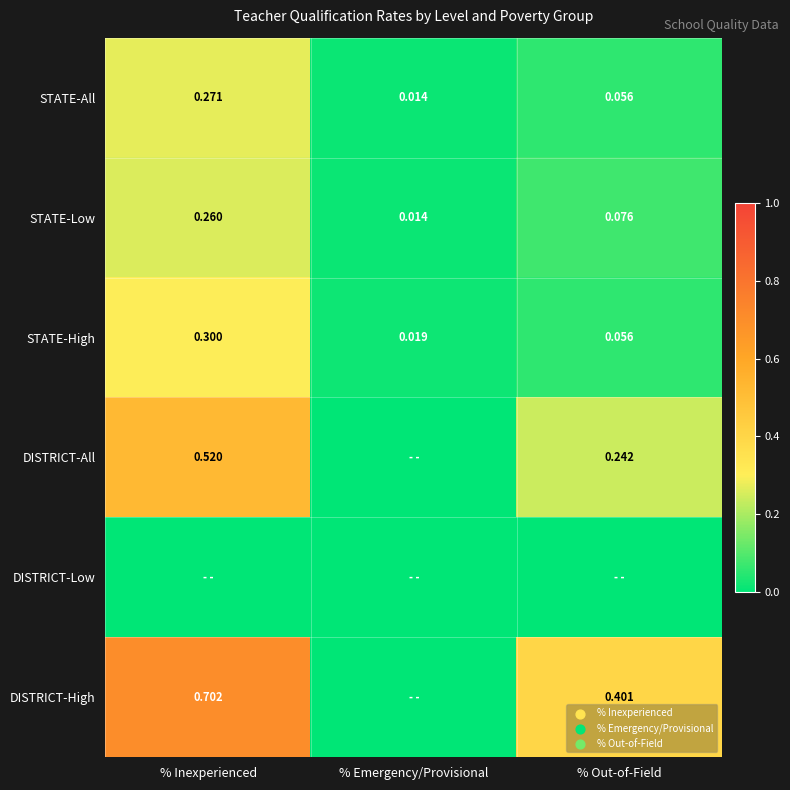

Which category has the lowest value in the STATE-High series?

% Emergency/Provisional